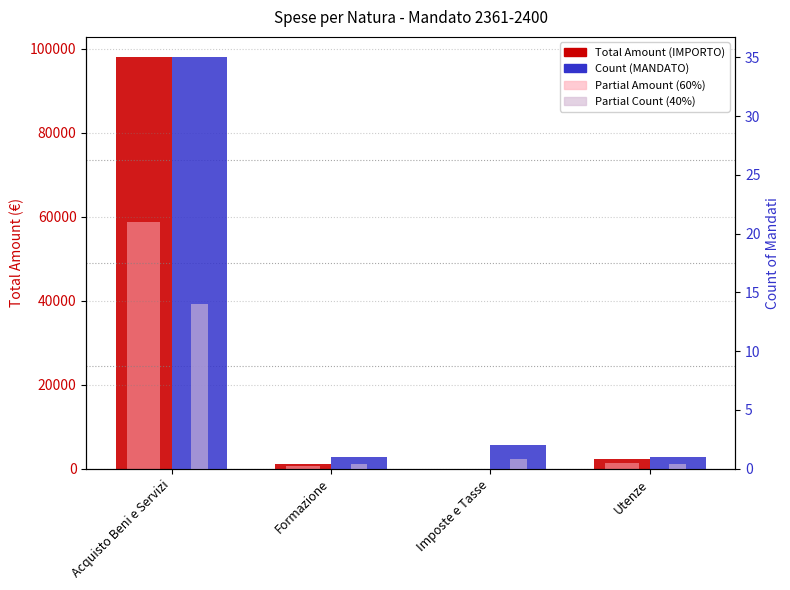

What is the label of the 1st bar from the left?

Acquisto Beni e Servizi